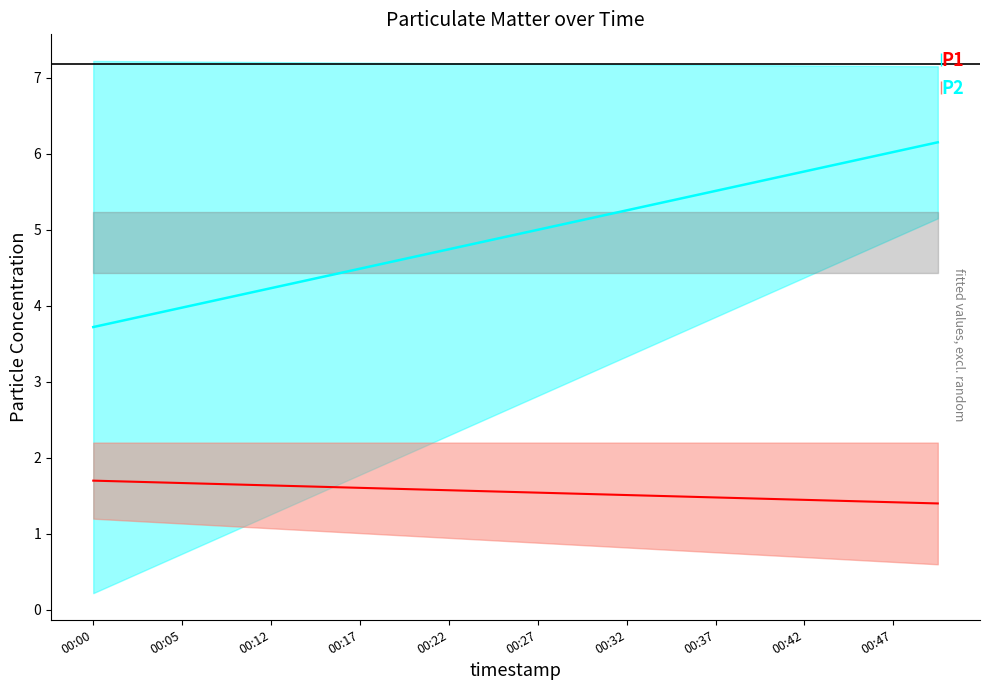

True or false: P1 and P2 intersect in this chart.

False